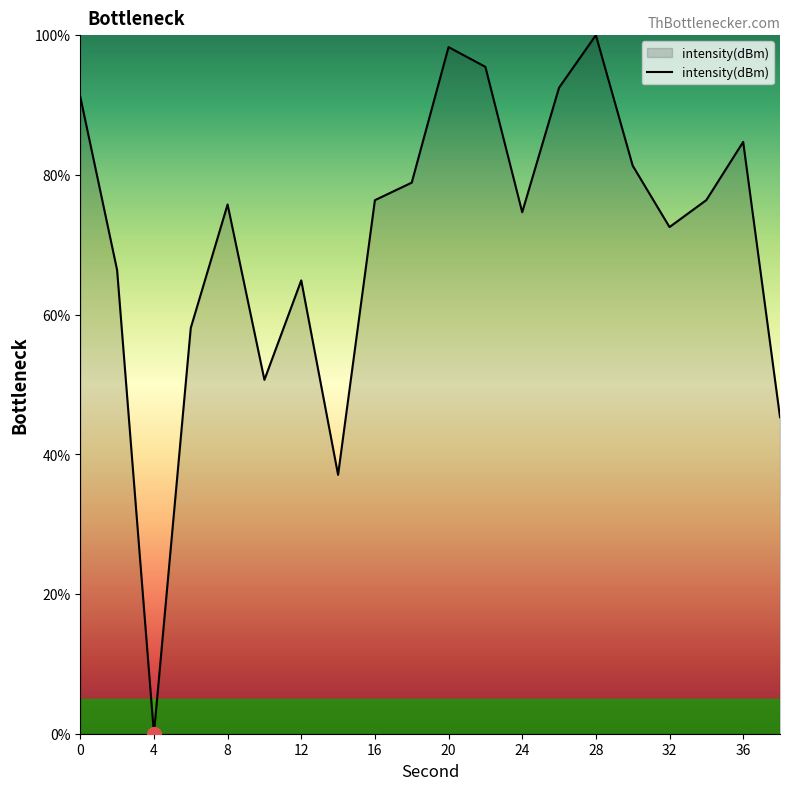

What is the maximum value shown in the chart?

100.0